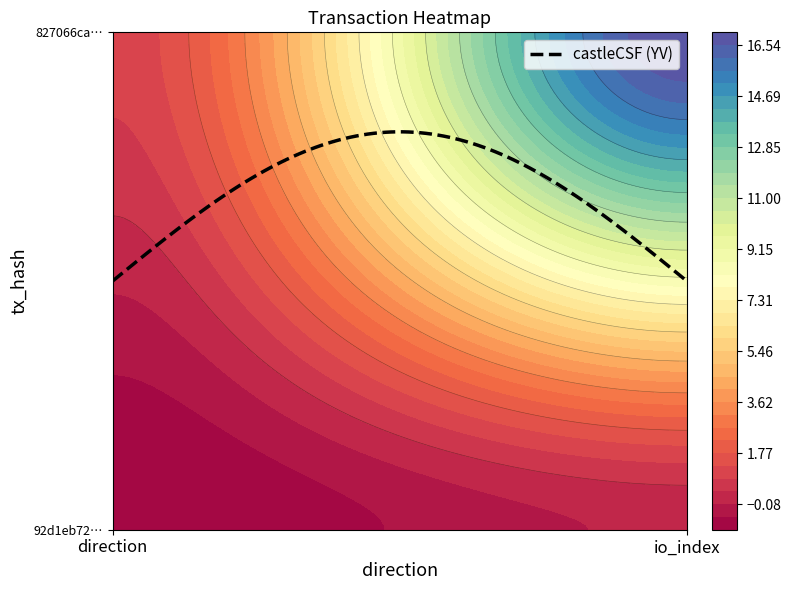

What is the difference between the maximum and minimum values in the 827066ca76f6c287a42ce90bfba7c6ec63803a4 series?

16